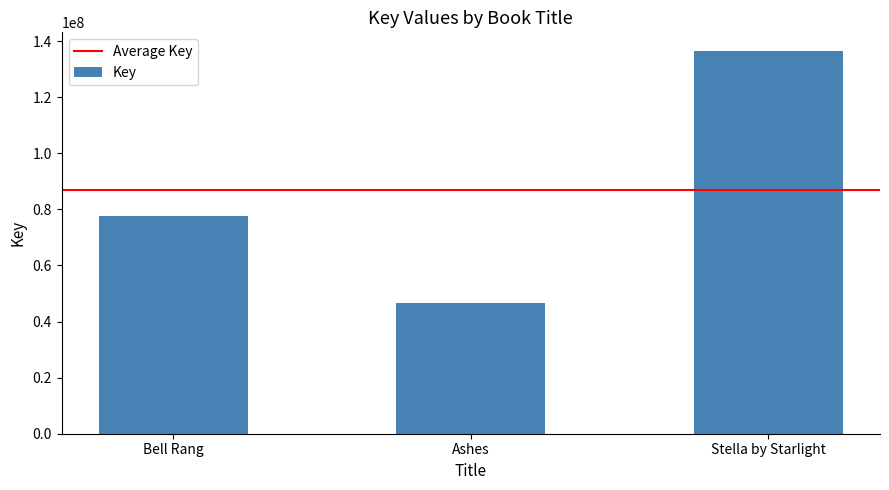

What is the approximate value at Stella by Starlight, to the nearest 50?

136319500